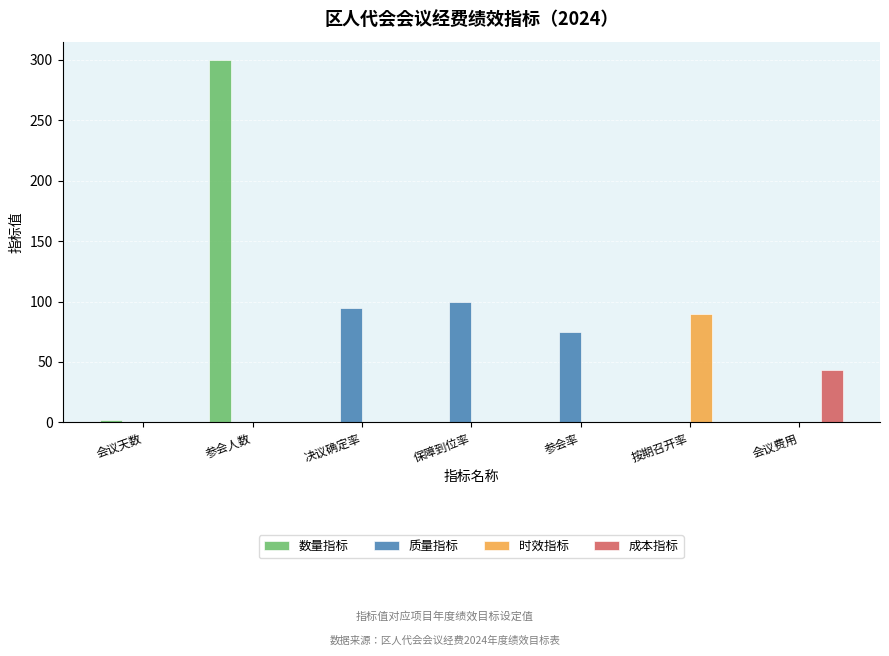

Does the chart contain stacked bars?

No